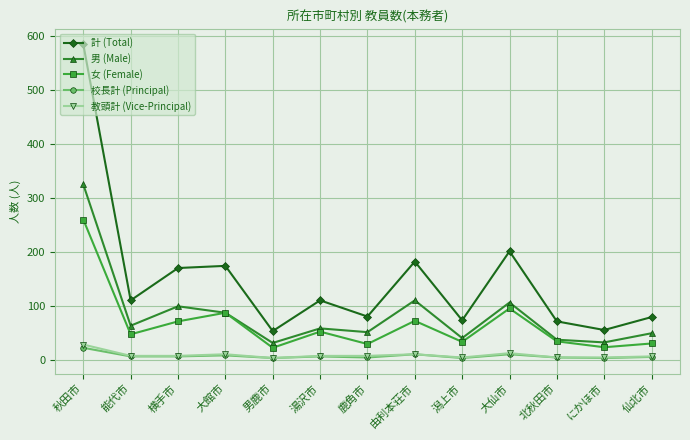

What is the label of the 12th point from the right?

能代市